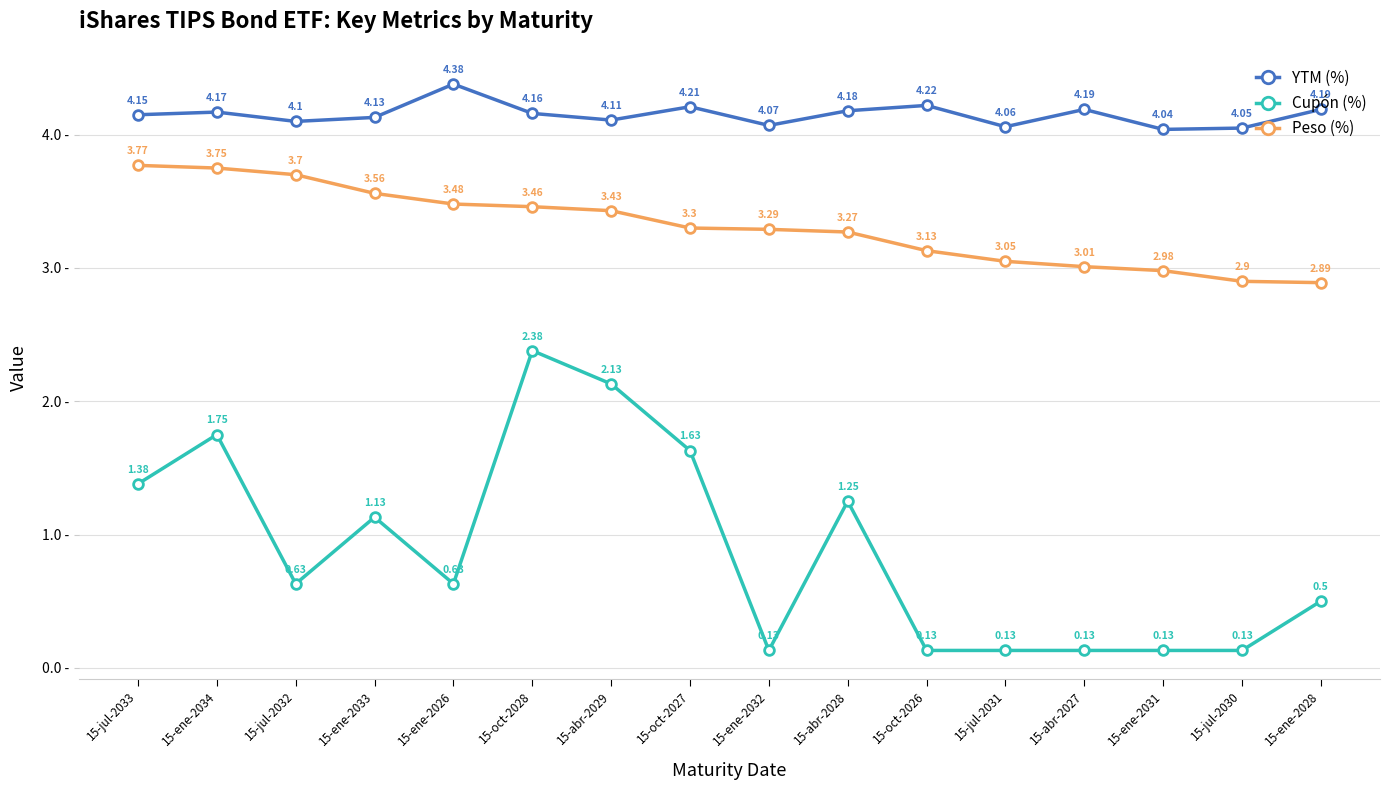

What is the difference between the second highest and minimum values in the Peso (%) series?

0.9